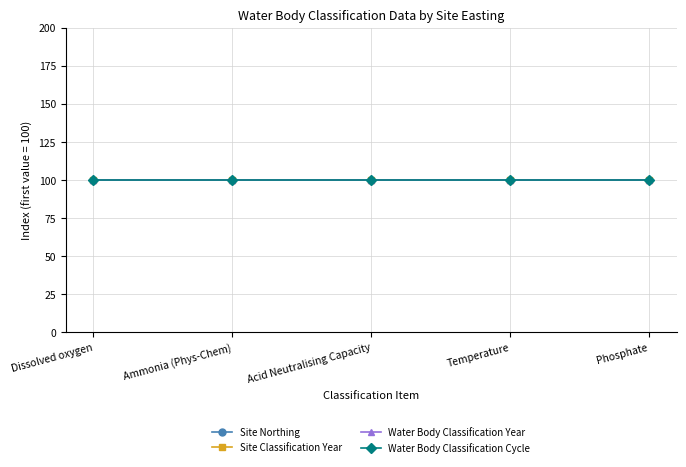

What are all the series names shown in the legend?

Site Northing, Site Classification Year, Water Body Classification Year, Water Body Classification Cycle